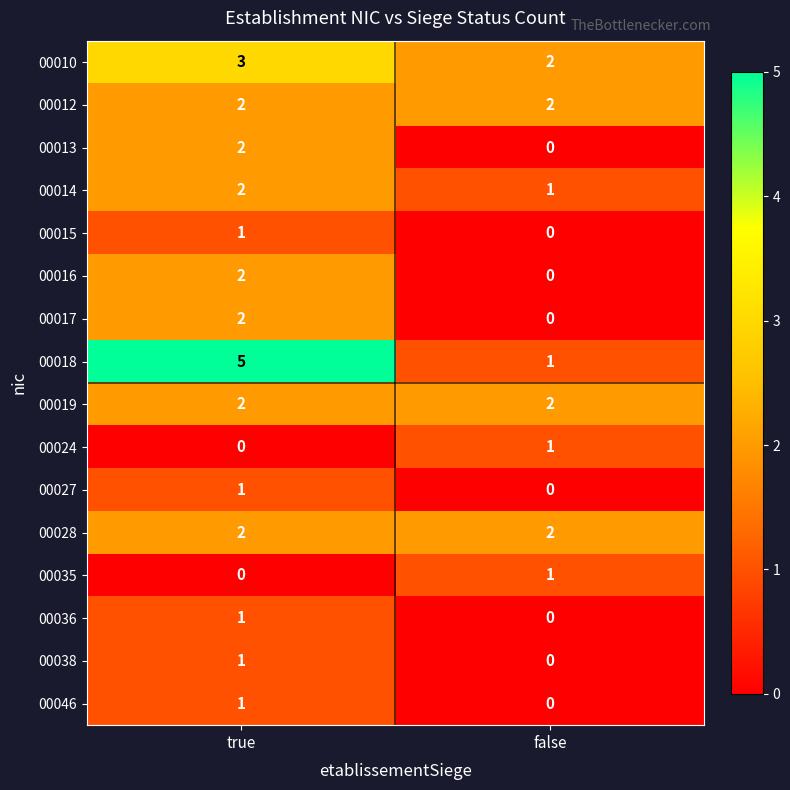

Which series has the largest range (max minus min)?

00018